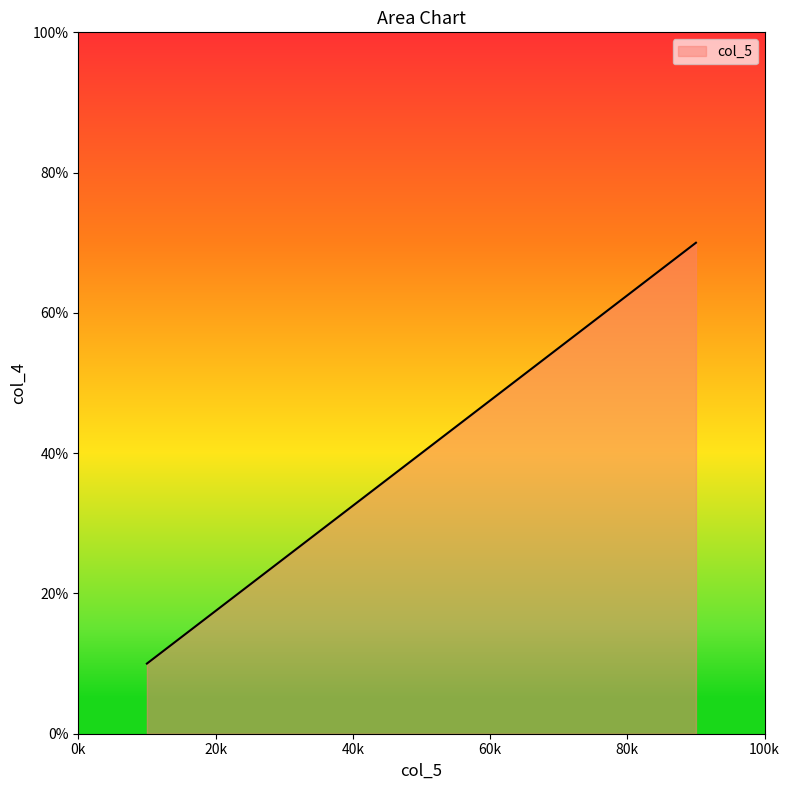

True or false: the data has more than 0 interior local peaks.

False